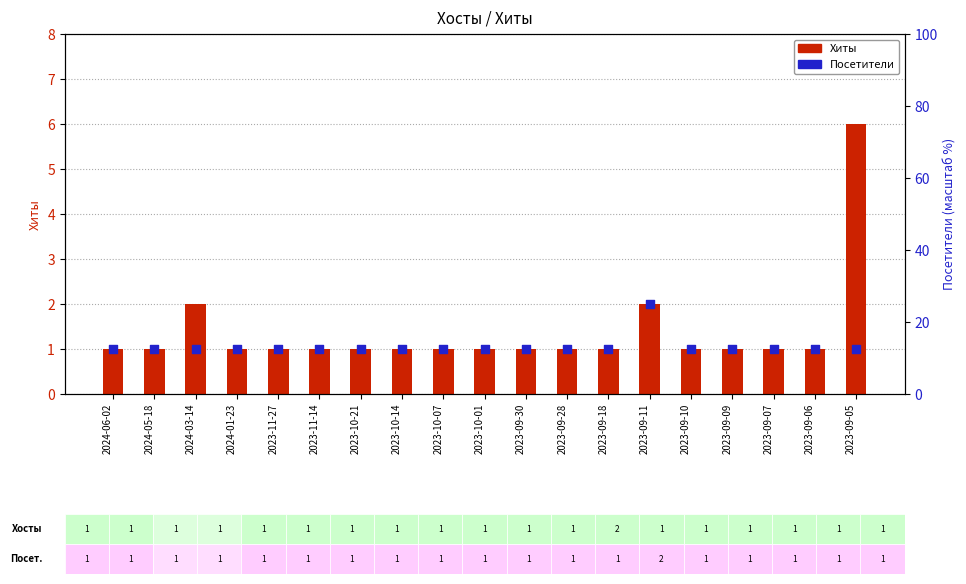

Which series reaches the minimum Y coordinate?

Хиты